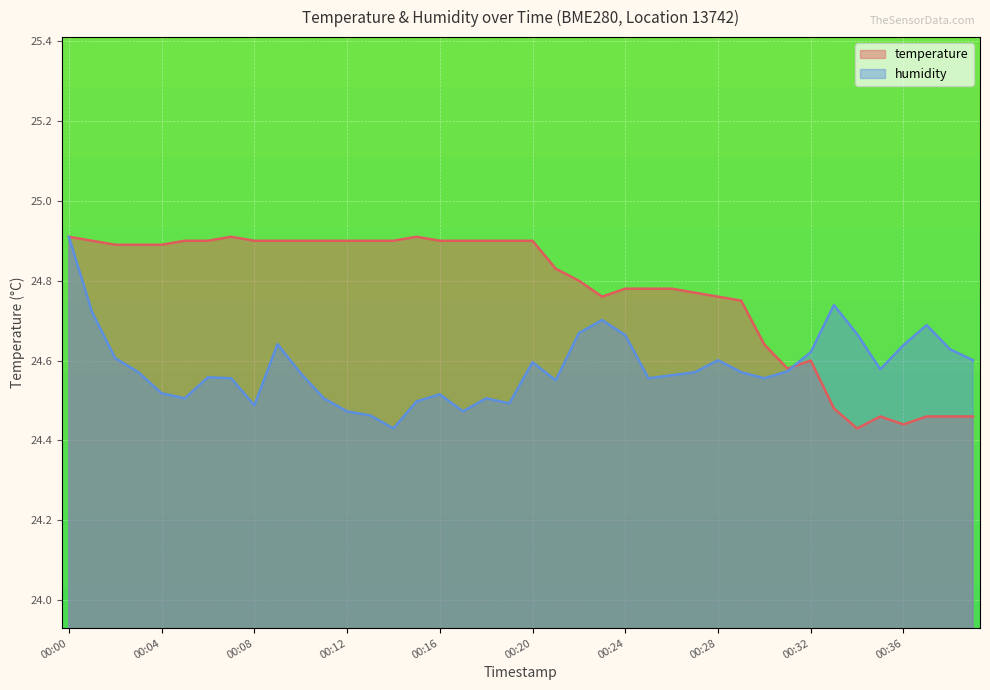

Which series has the widest spread of values?

temperature